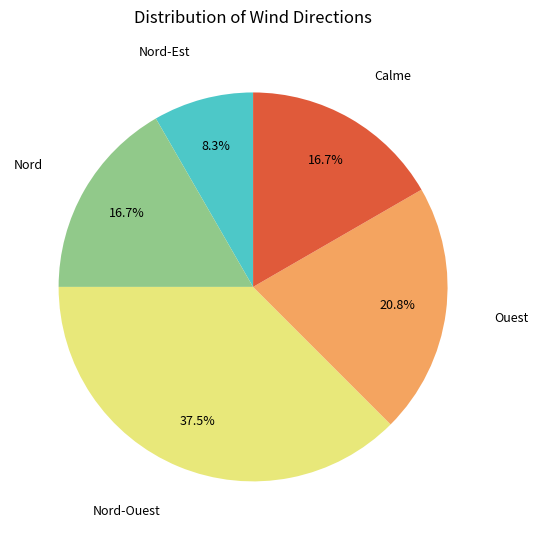

Is there any slice that represents more than half of the pie?

No